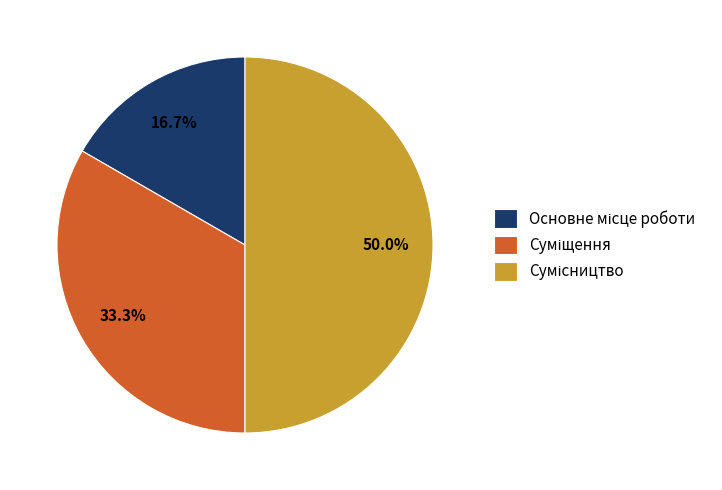

Which slice is the smallest?

Основне місце роботи